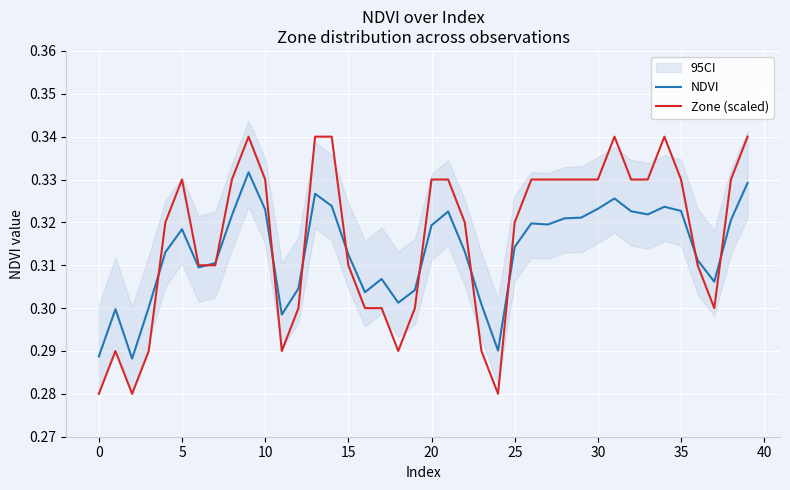

How many interior local valleys does the Zone (scaled) series have?

5